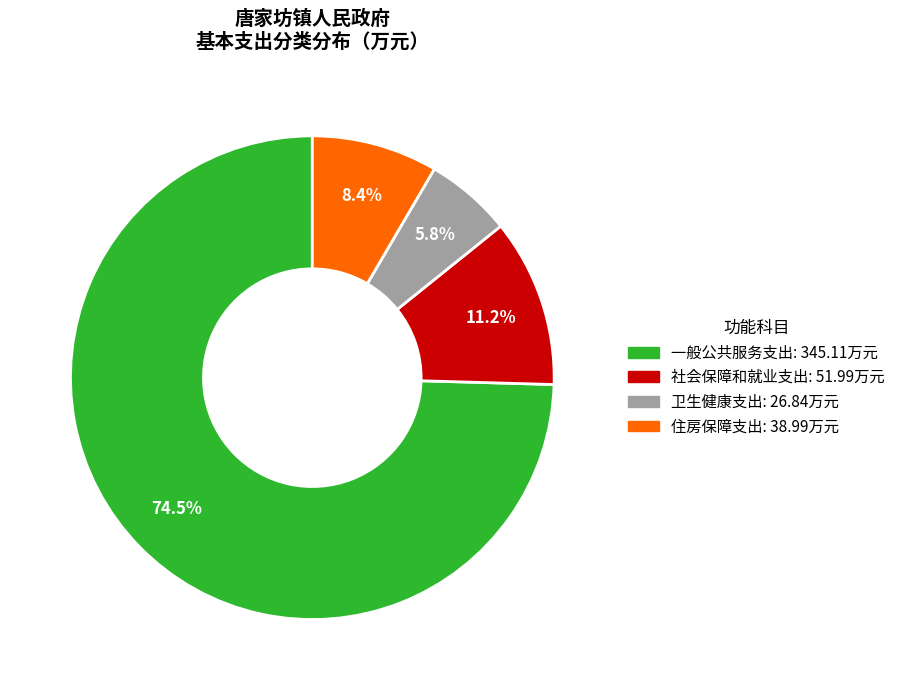

Rank the categories by value from highest to lowest.

一般公共服务支出, 社会保障和就业支出, 住房保障支出, 卫生健康支出